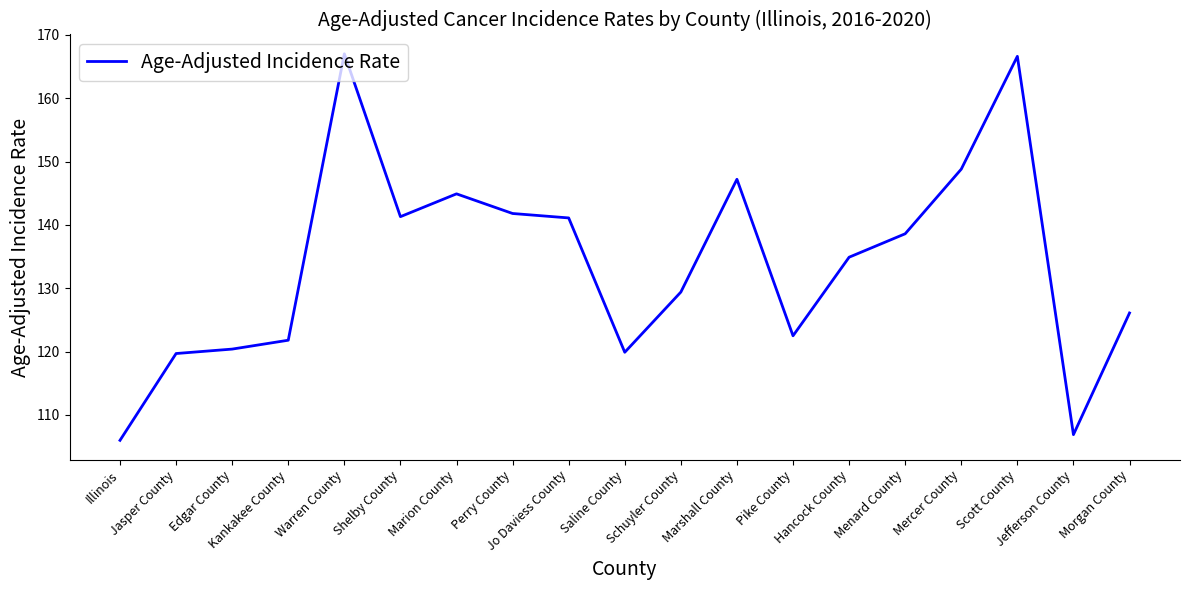

How many series are shown in this chart?

1